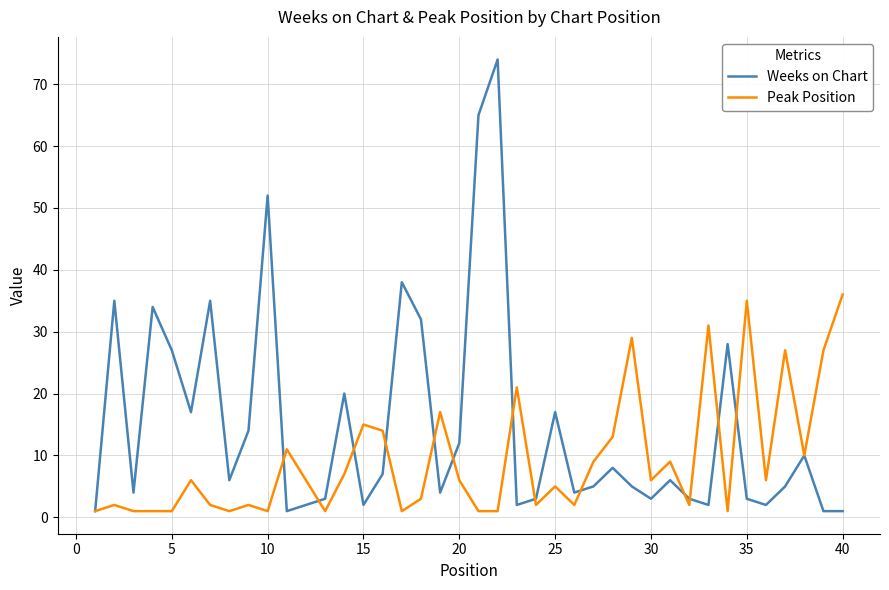

Which series has the largest total across all categories?

Weeks on Chart